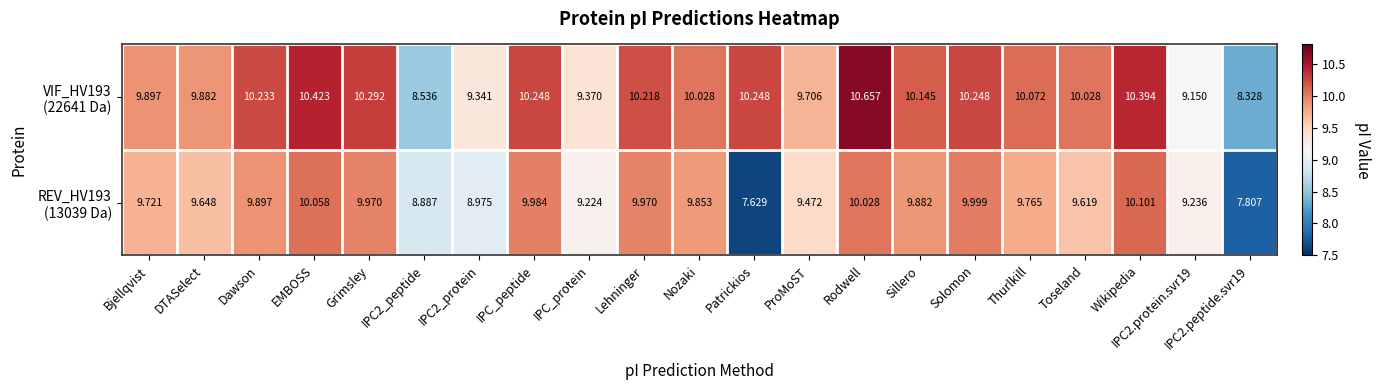

What is the greatest value displayed?

10.7